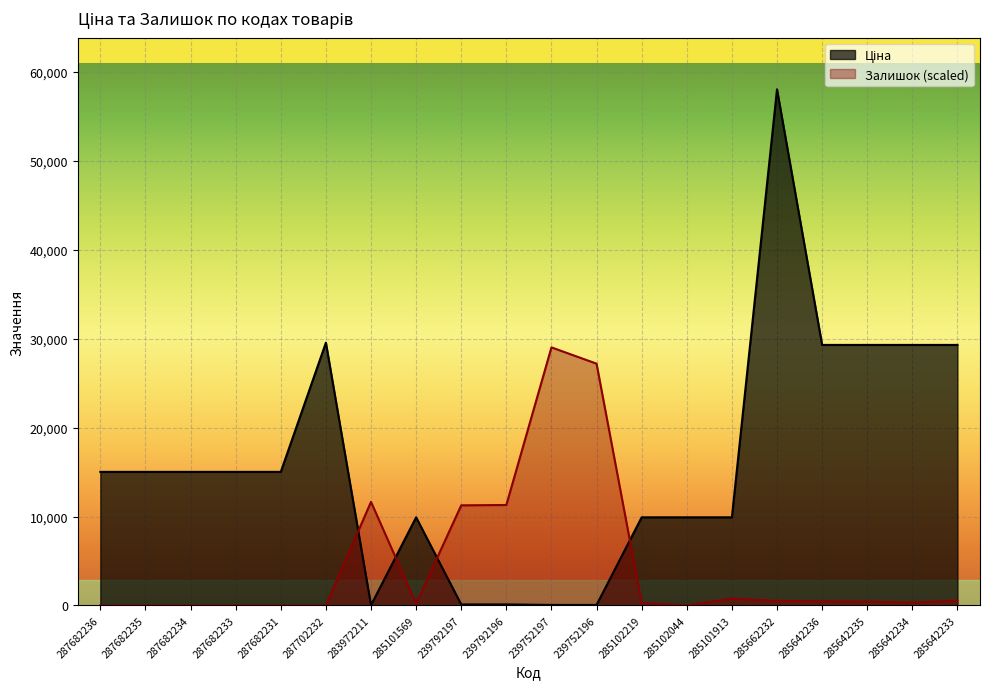

True or false: Залишок has a value of 44088.3 at 239752196.

False